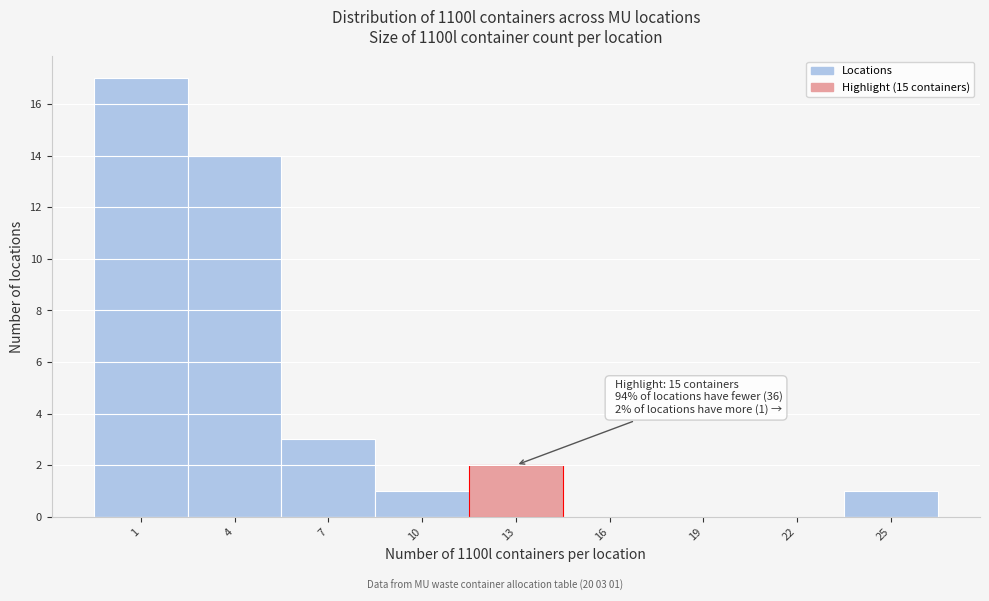

Reading left to right, extract all data points from this chart.

1=17	4=14	7=3	10=1	13=2	16=0	19=0	22=0	25=1